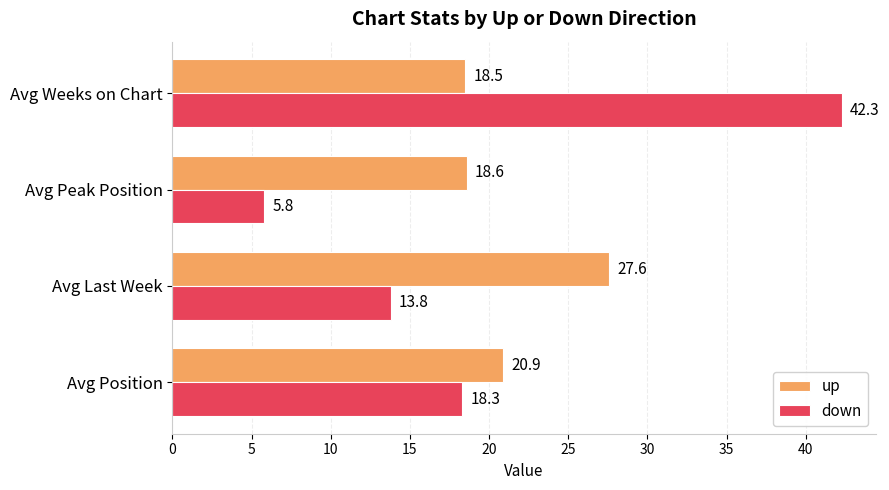

At how many categories does at least one series exceed 18?

4